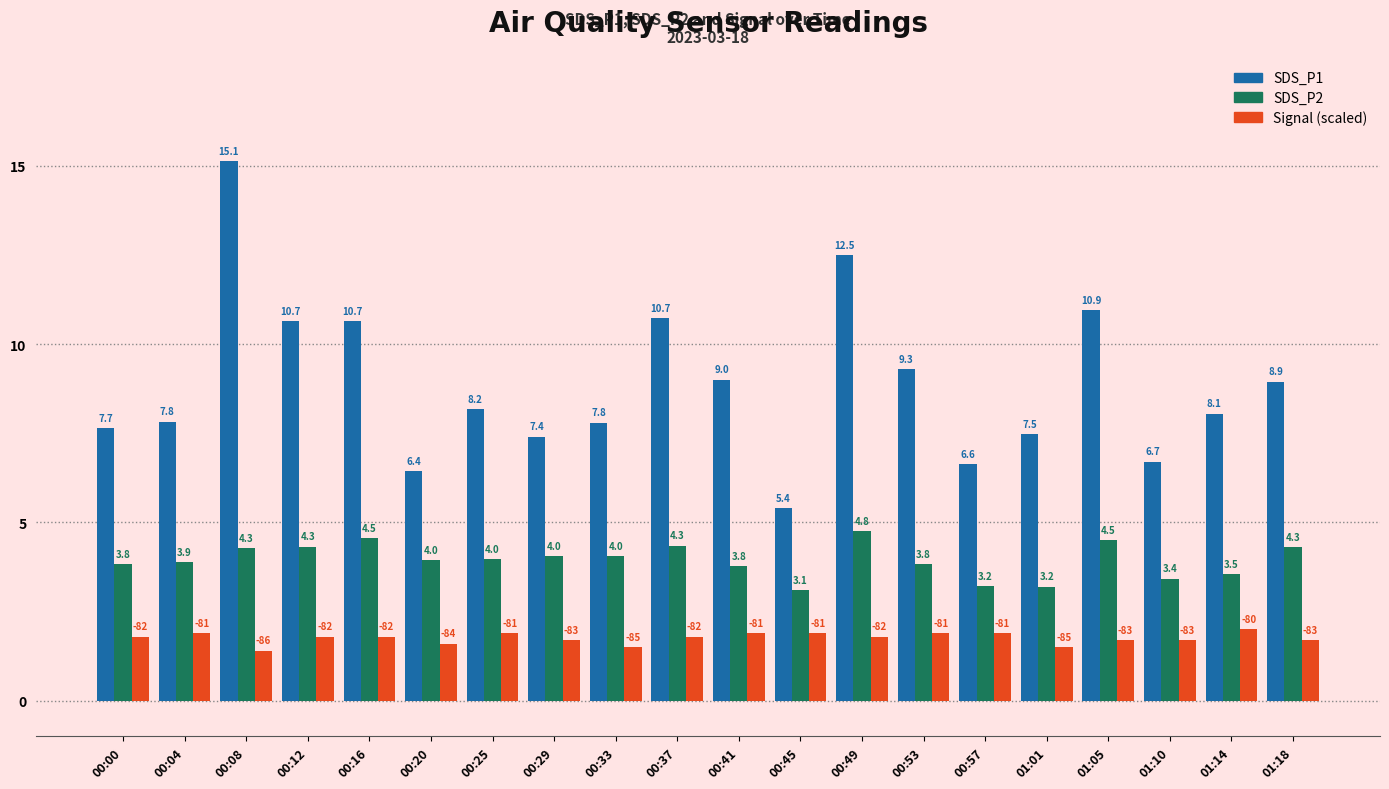

List the series in order of their peak value, highest first.

SDS_P1, SDS_P2, Signal (scaled)